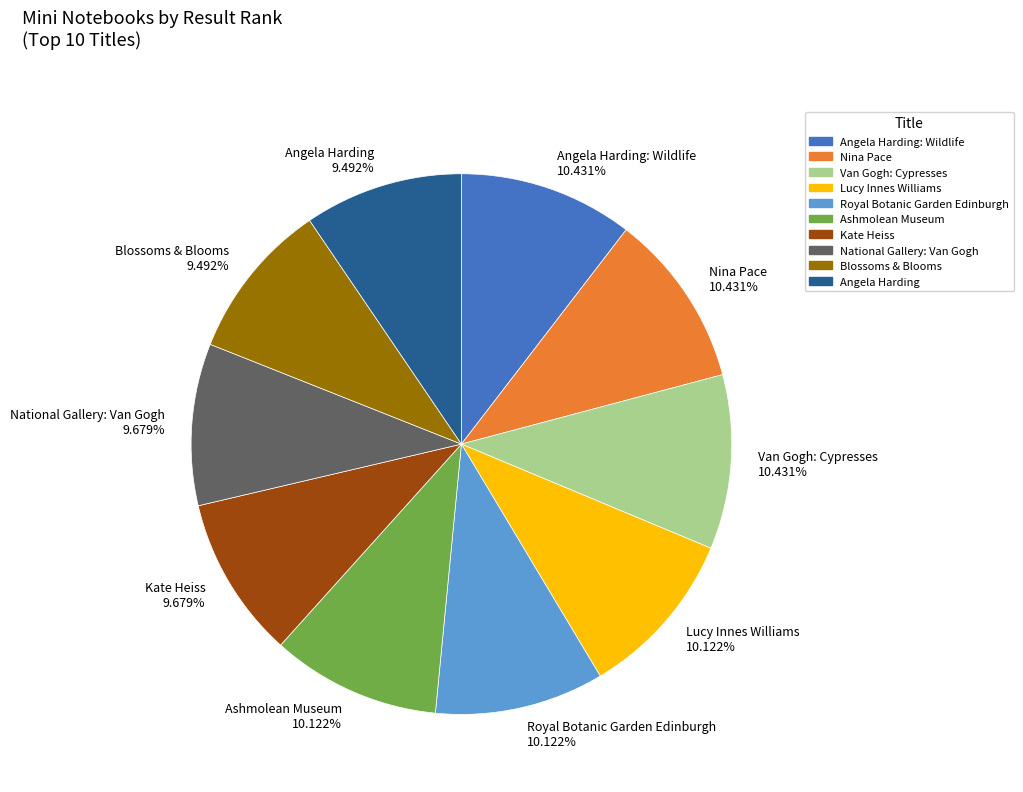

How many slices are in this pie chart?

10